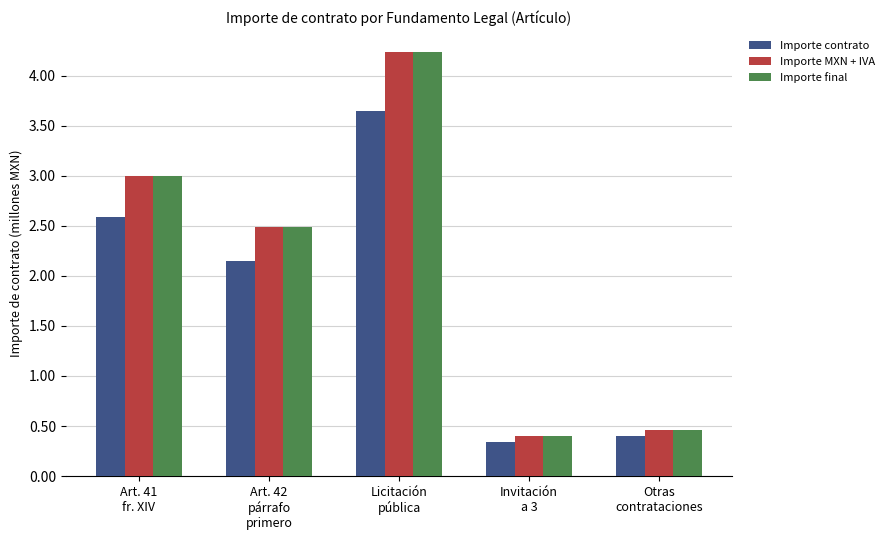

What is the sum of all Importe final values?

10.6